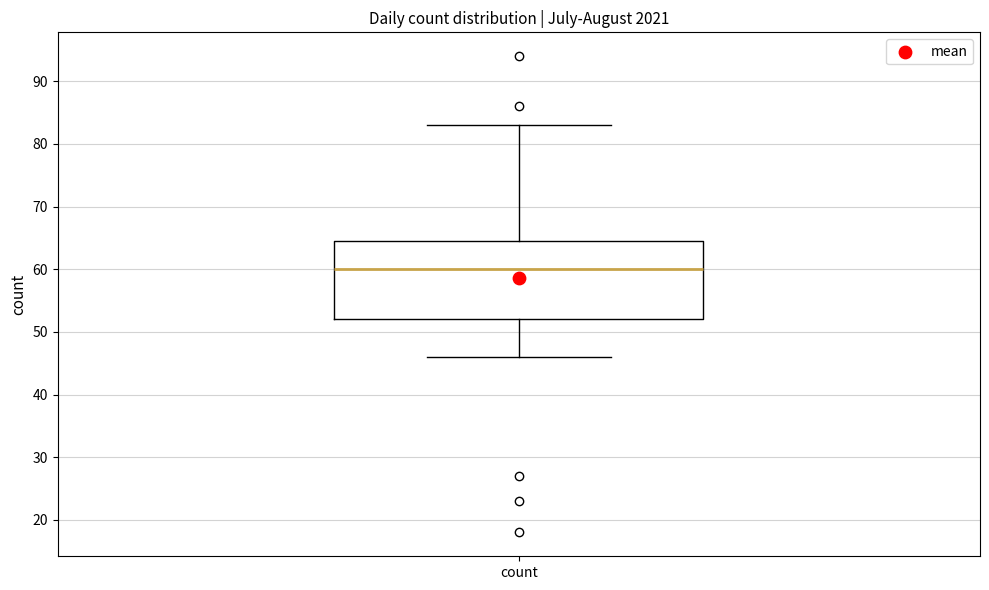

Transcribe this box plot: give where the median line is, the range the box spans, and where the two whiskers end, as read against the y-axis. The values are not printed on the chart, so give them approximately, as read against the axis.

median 60, box 52 to 65, whiskers 46 to 83